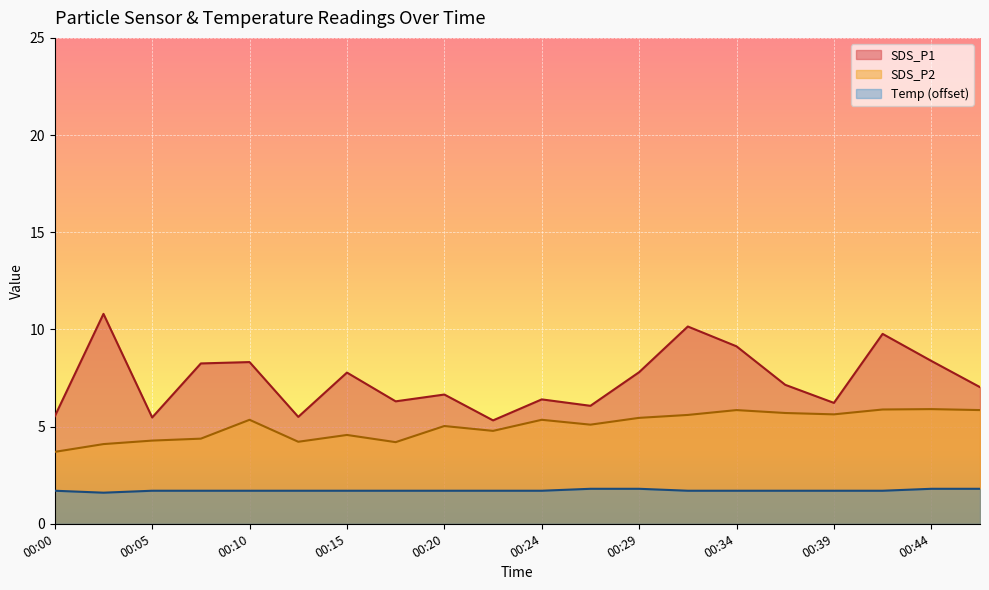

Rank the series at 00:44 from lowest to highest value.

Temp (offset), SDS_P2, SDS_P1